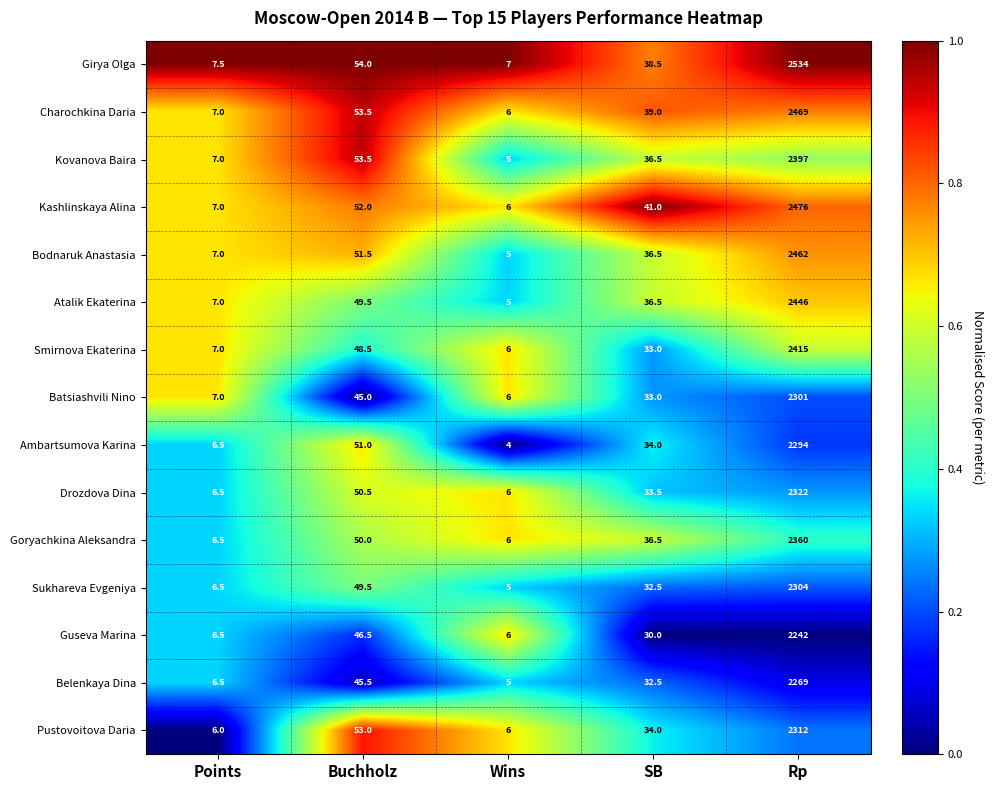

Where does the Bodnaruk Anastasia series first go above 36?

Buchholz